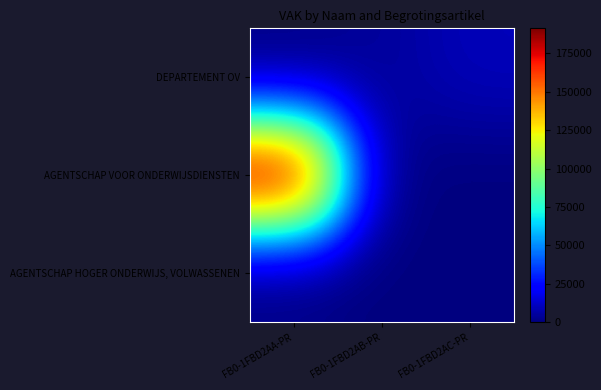

How many data points does each series have?

3